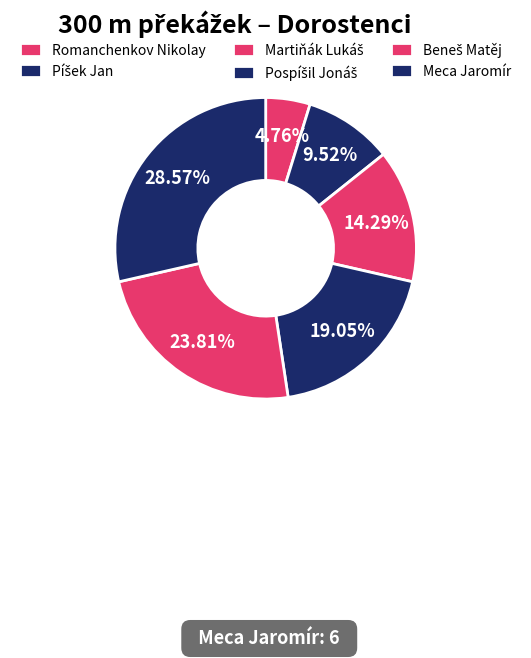

How many segments does this pie chart have?

6